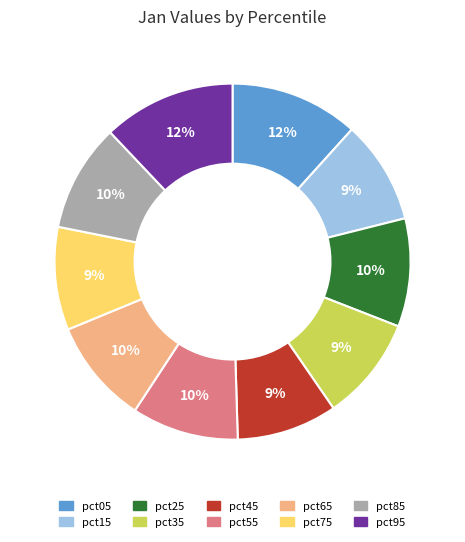

Which has a higher value, pct85 or pct05?

pct05